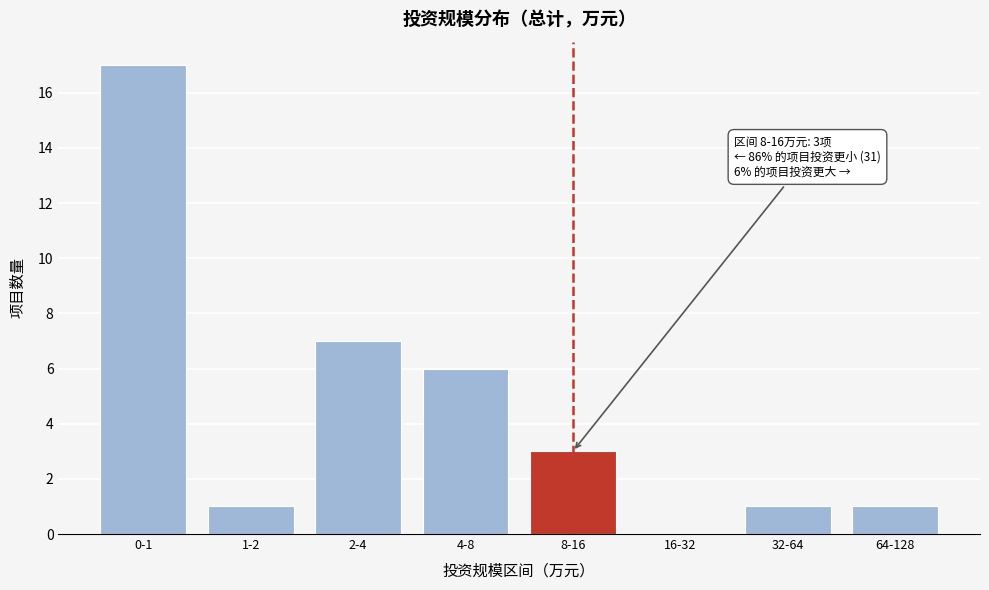

Reading left to right, extract all data points from this chart.

0-1=17	1-2=1	2-4=7	4-8=6	8-16=3	16-32=0	32-64=1	64-128=1